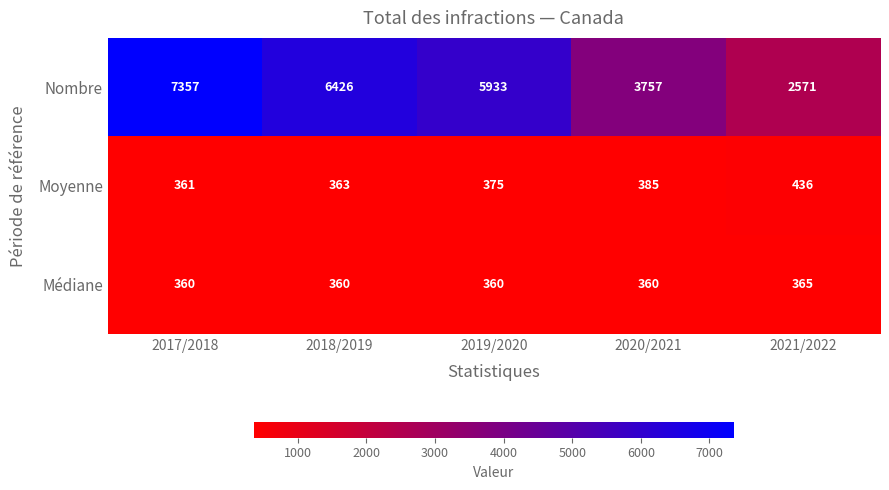

What is the greatest value displayed?

7357